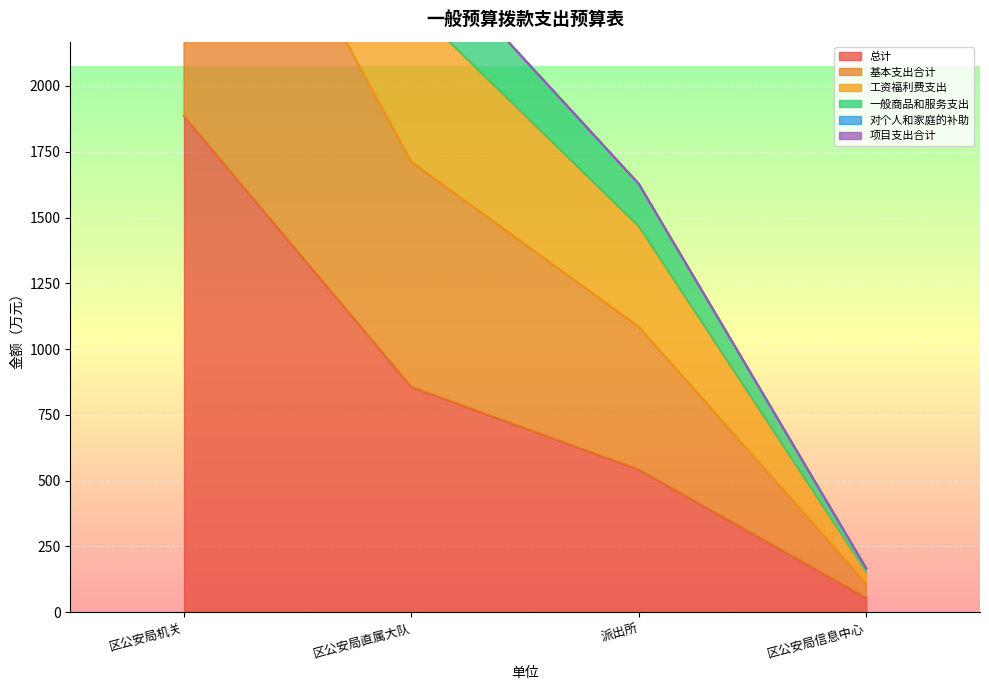

At which category is the sum across all series the highest?

区公安局机关